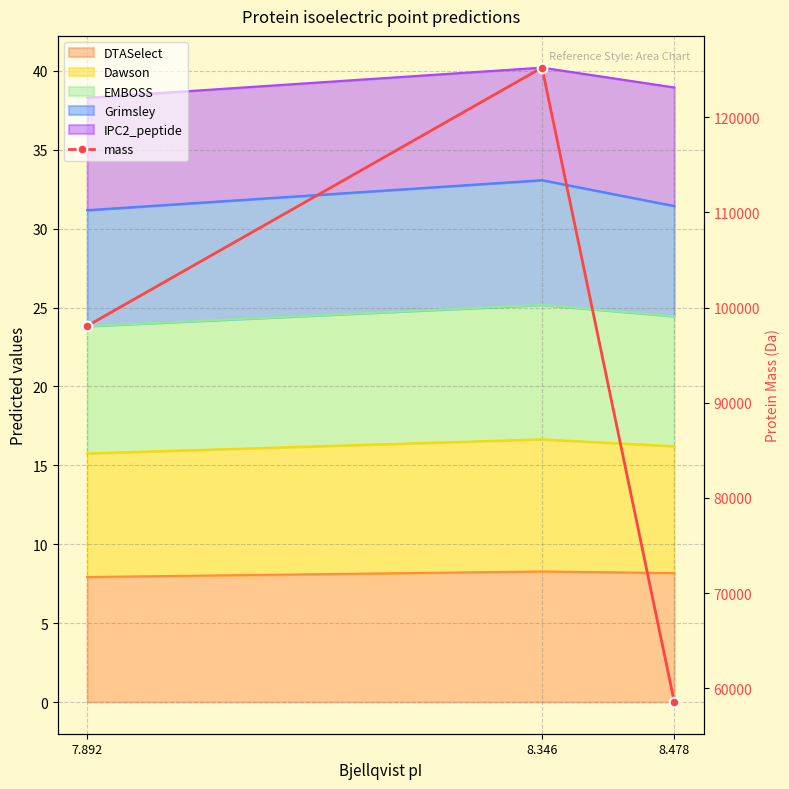

Read the value at 7.892.

98069.1